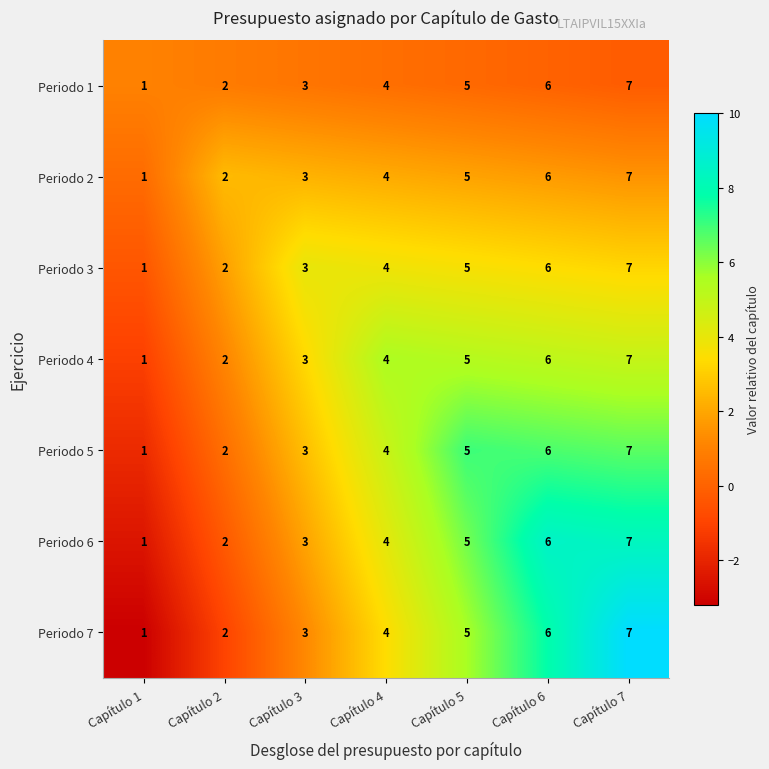

How many distinct data groups are displayed?

7